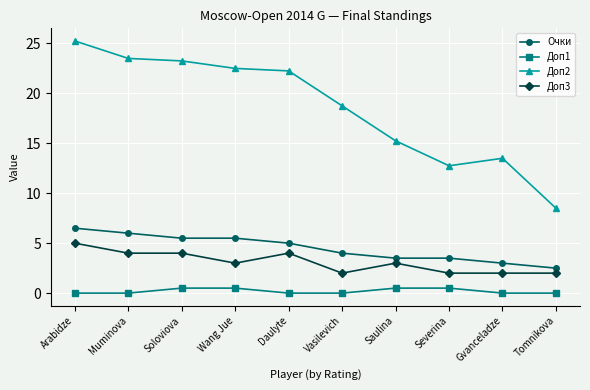

The Доп1 series shows 0.0 at Gvanceladze. True or false?

True